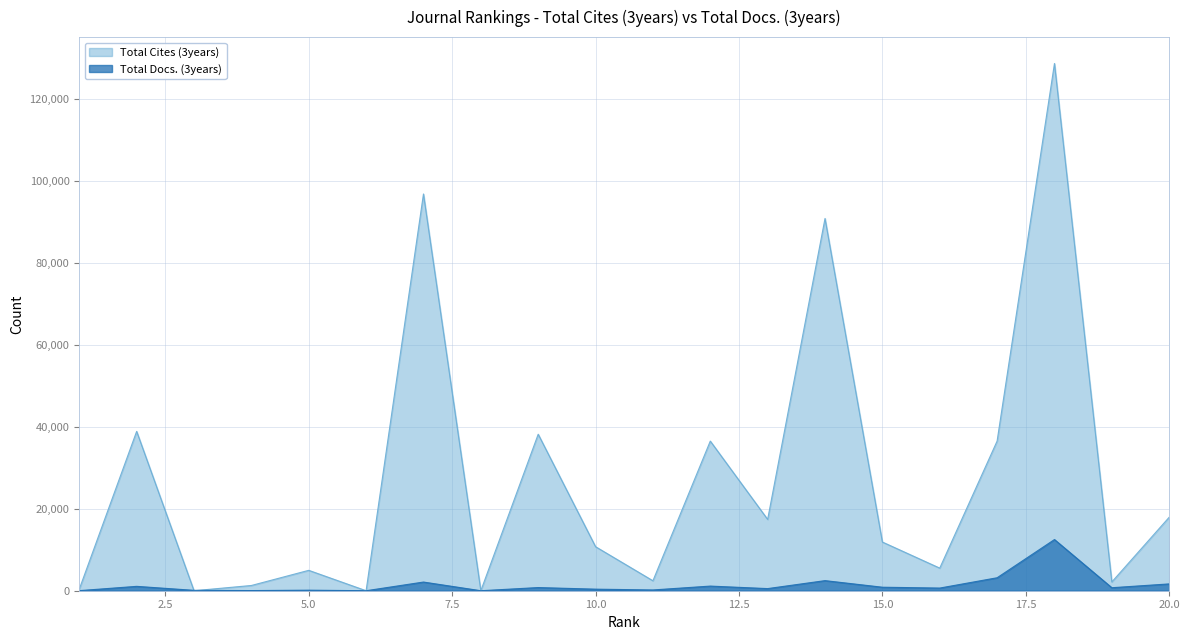

Between 1 and 17, which series saw the biggest shift?

Total Cites (3years)